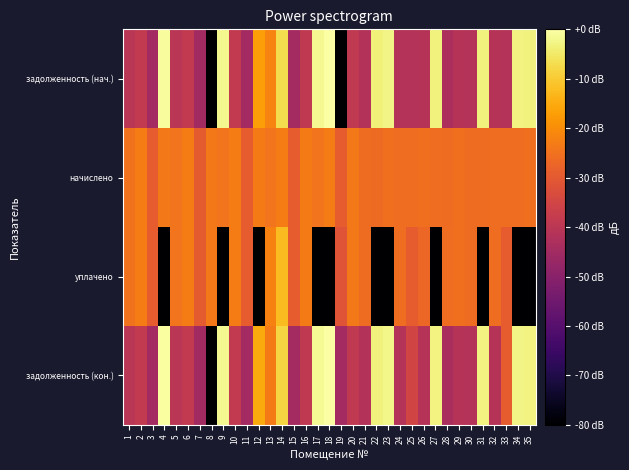

Which has a higher value, 22 or 11?

22